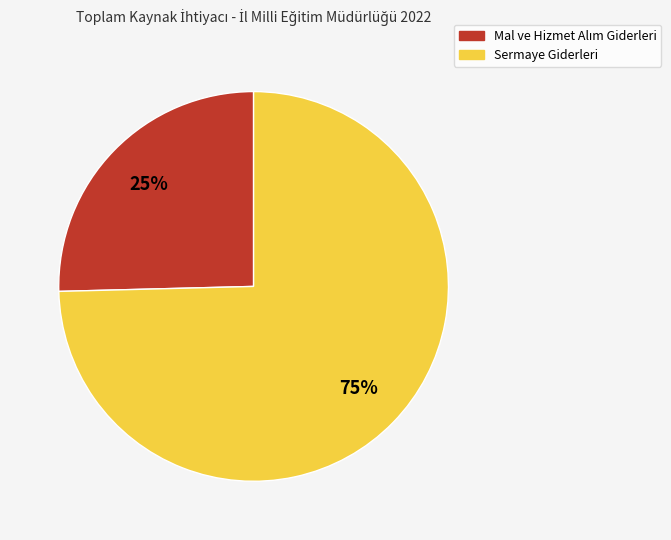

To the nearest percent, what is the average slice percentage?

50%